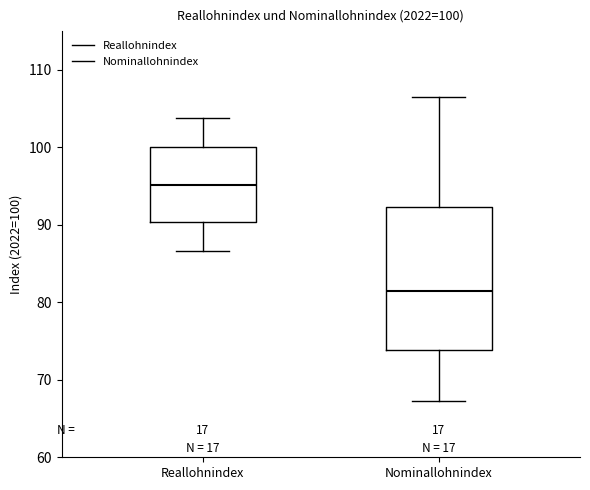

Which box is the tallest, from its lower edge to its upper edge?

Nominallohnindex